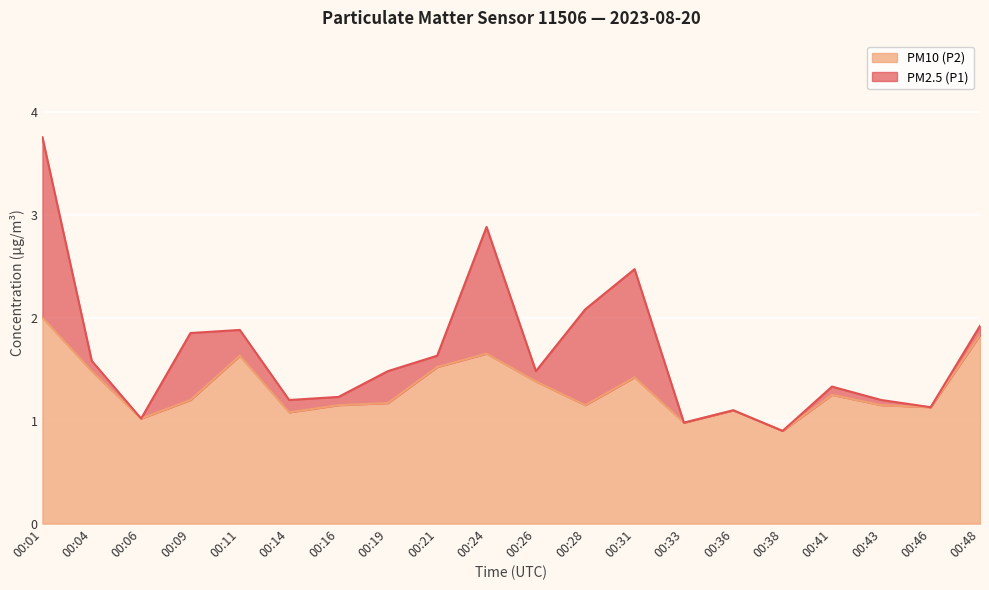

True or false: PM2.5 (P1) has a value of 1.9 at 00:36.

False